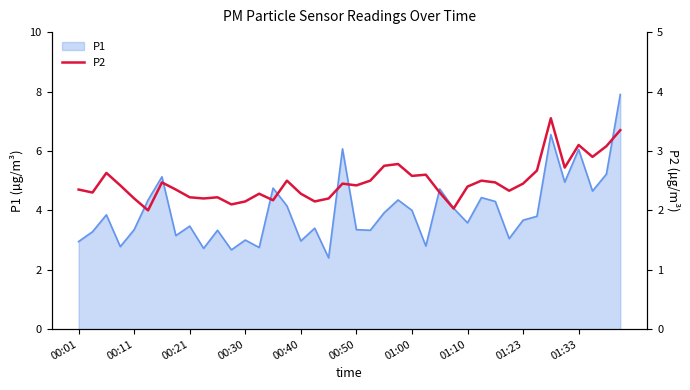

The chart shows a value of 2.2 at 00:21. True or false?

True